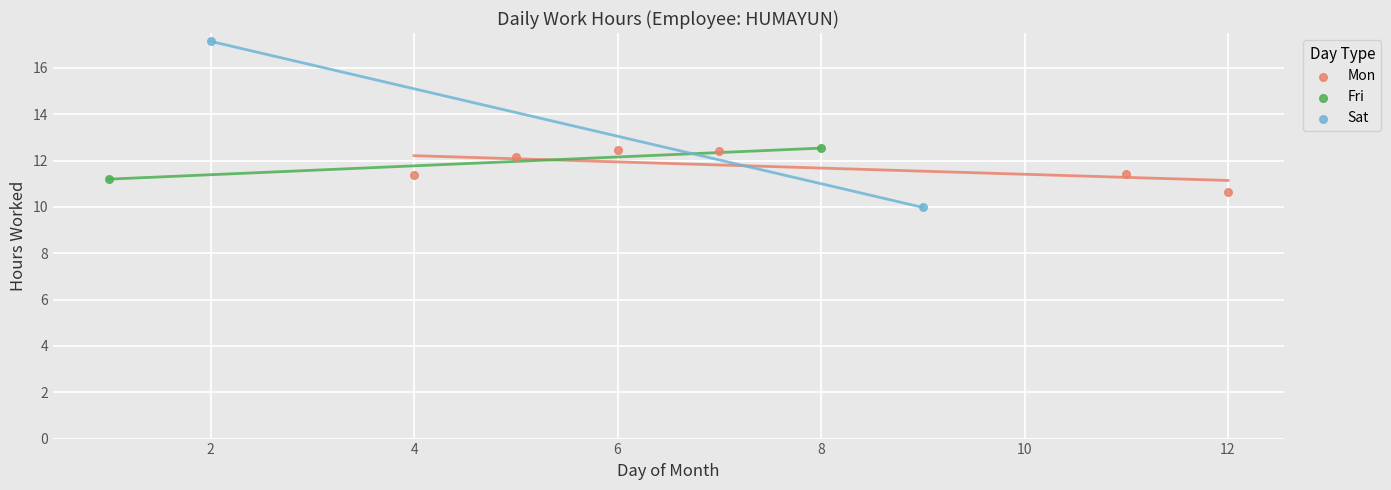

What are all the series names shown in the legend?

Mon, Fri, Sat